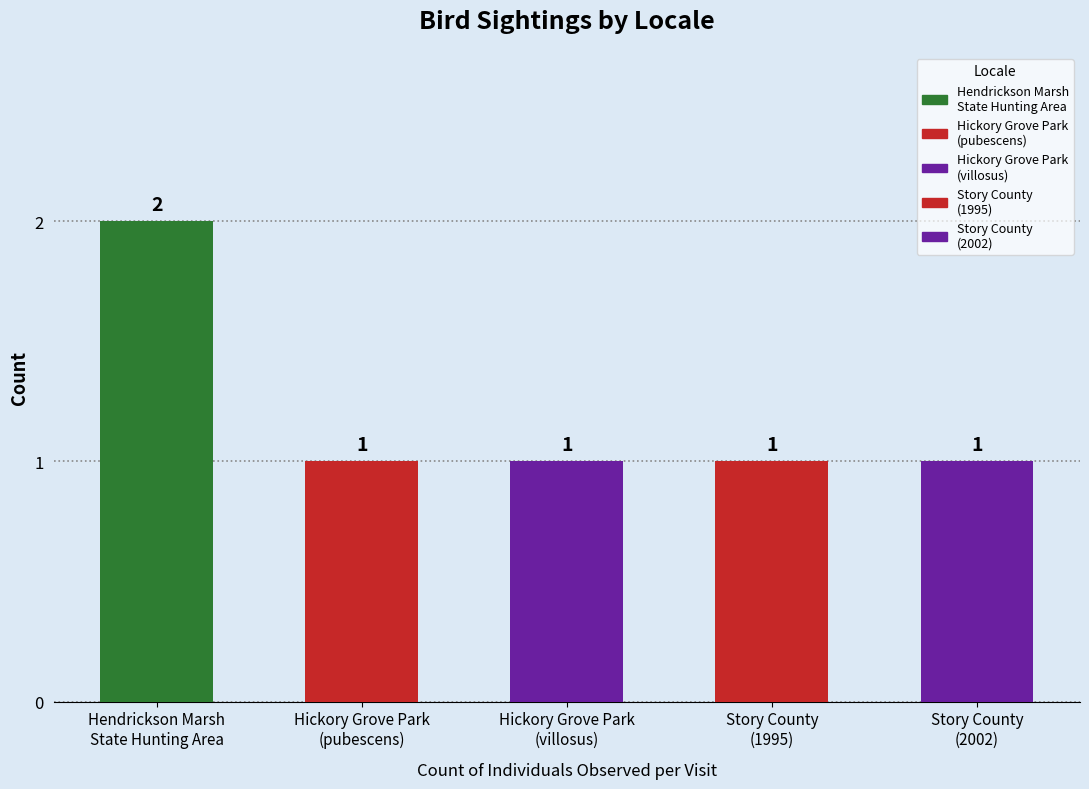

At which category does the chart reach its minimum across all series?

Hickory Grove Park
(pubescens)